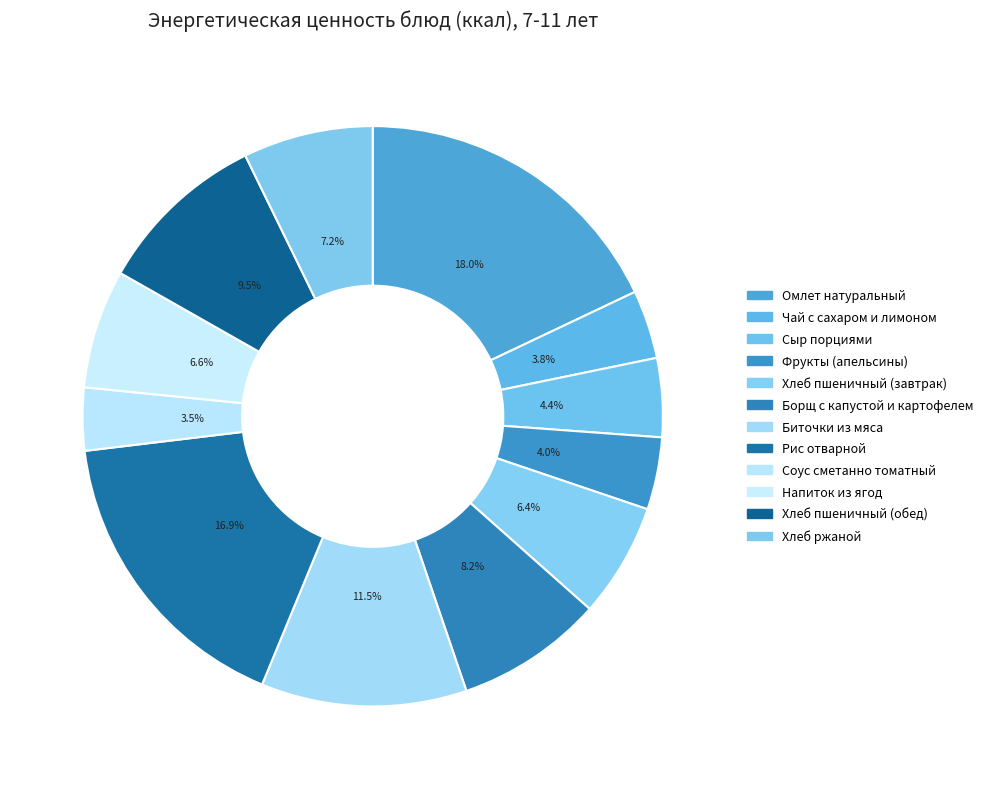

Count the number of slices in the pie.

12